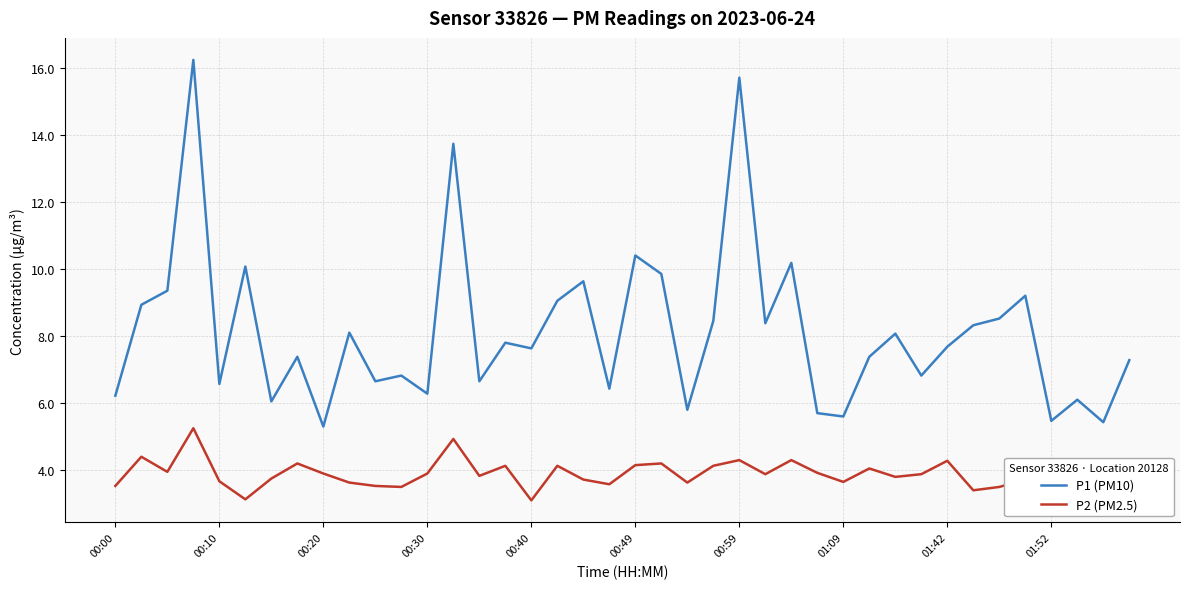

What is the difference between the maximum and minimum values in the P1 (PM10) series?

10.9